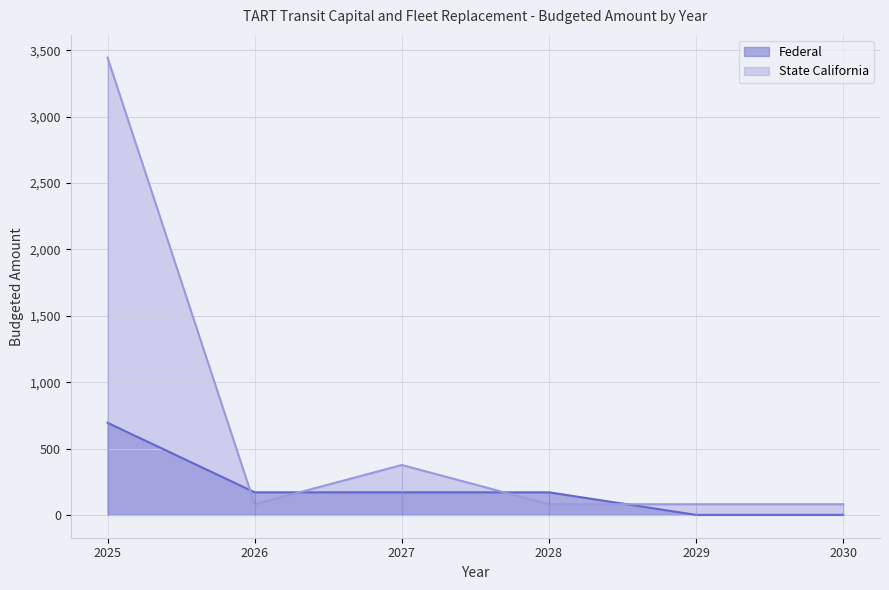

How many lines are shown in the chart?

2